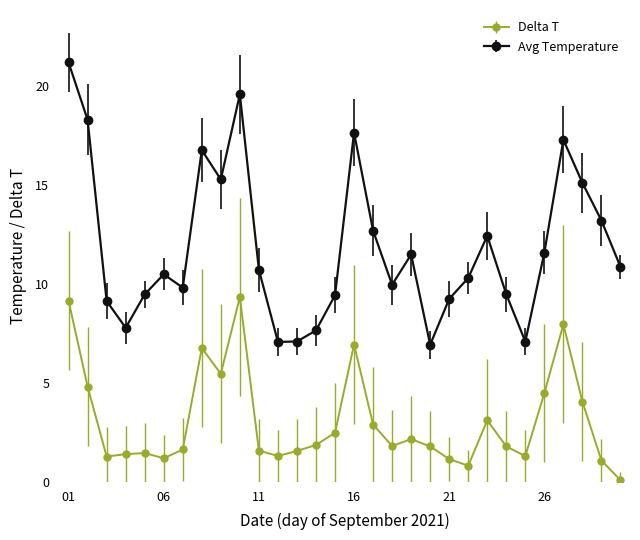

Which series has the widest spread of values?

Avg Temperature